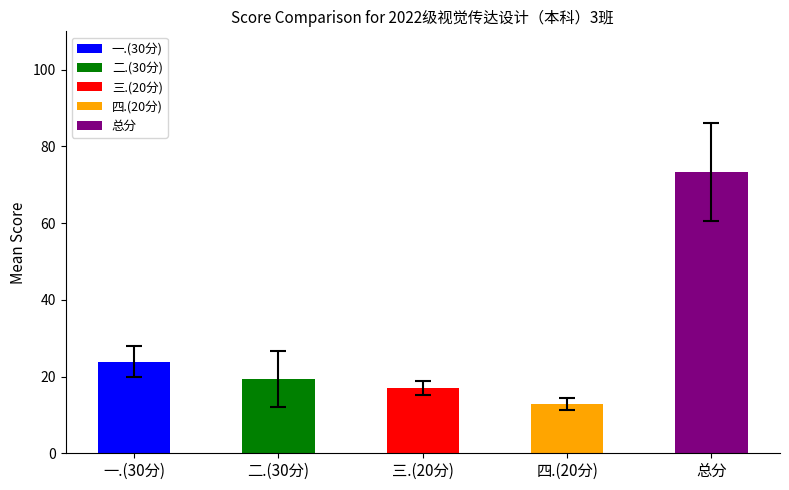

Rank the series at 刘一诺 from highest to lowest value.

总分, 一.(30分), 二.(30分), 三.(20分), 四.(20分)